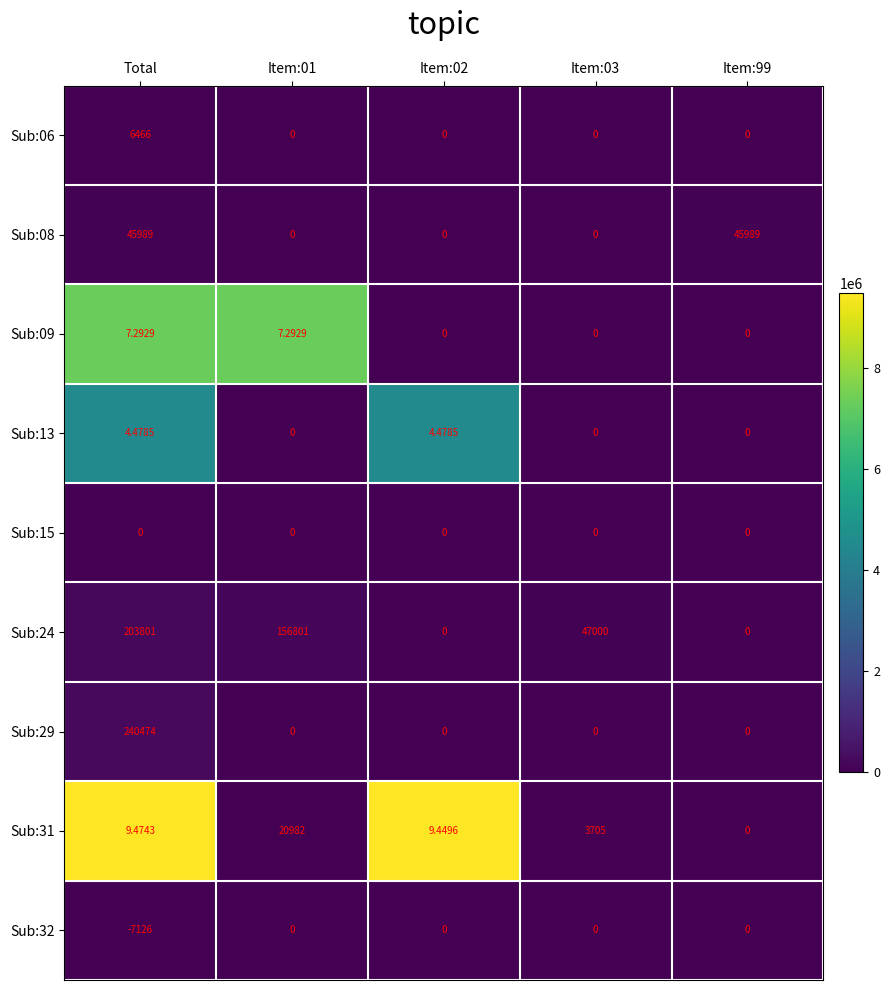

At which category does the chart reach its minimum across all series?

Total